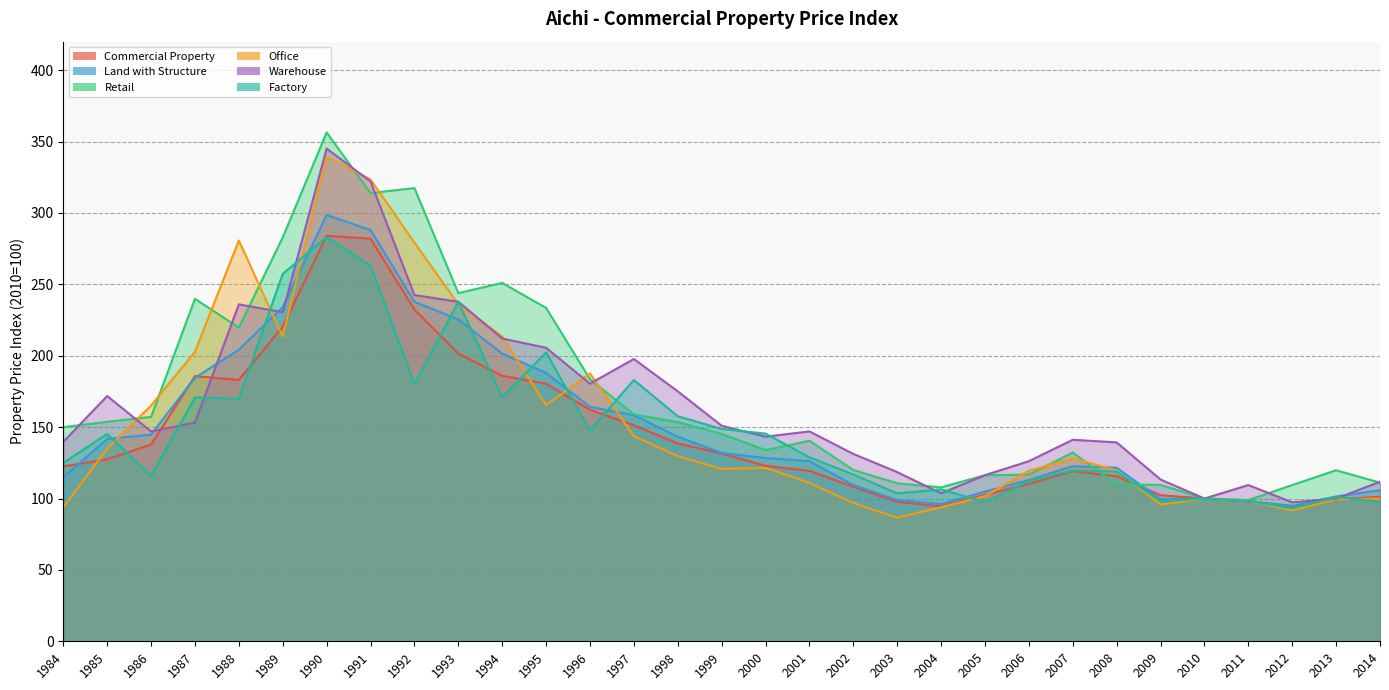

Is the value of Factory at 1989 greater than the value of Retail at 1987?

Yes